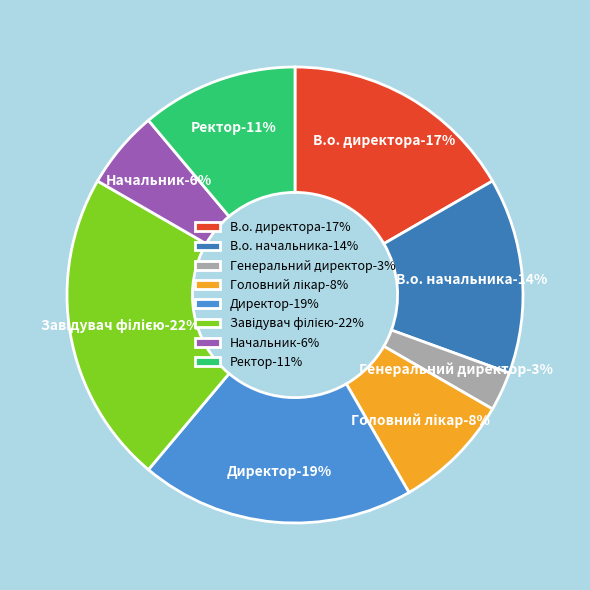

What percentage is NOT represented by Директор?

80.6%